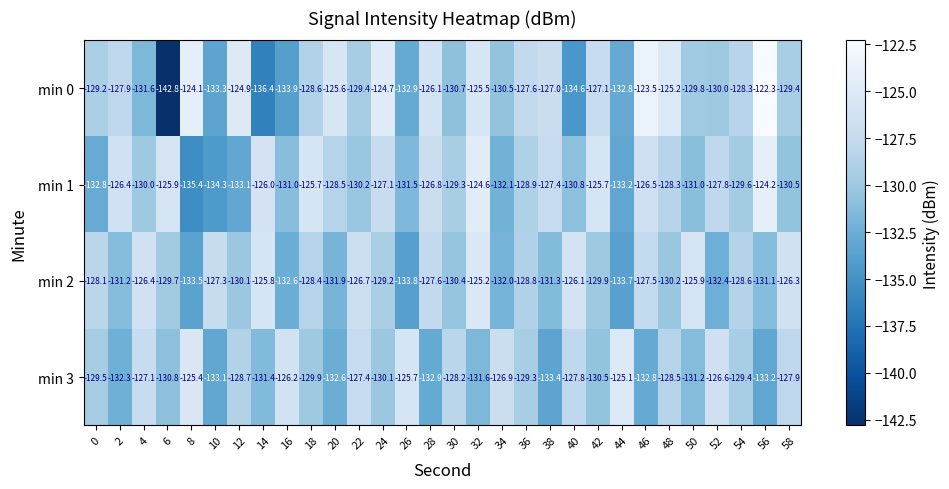

Where does the min 3 series first go above -129?

4